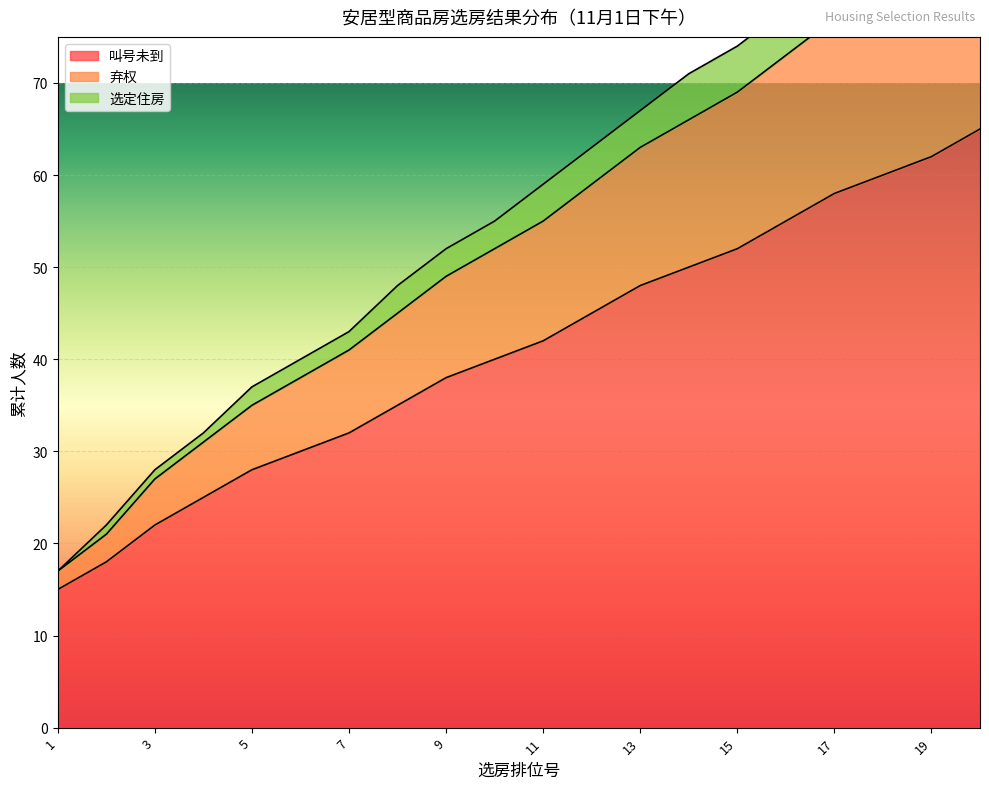

Is the value of 选定住房 at 8 greater than the value of 弃权 at 15?

No